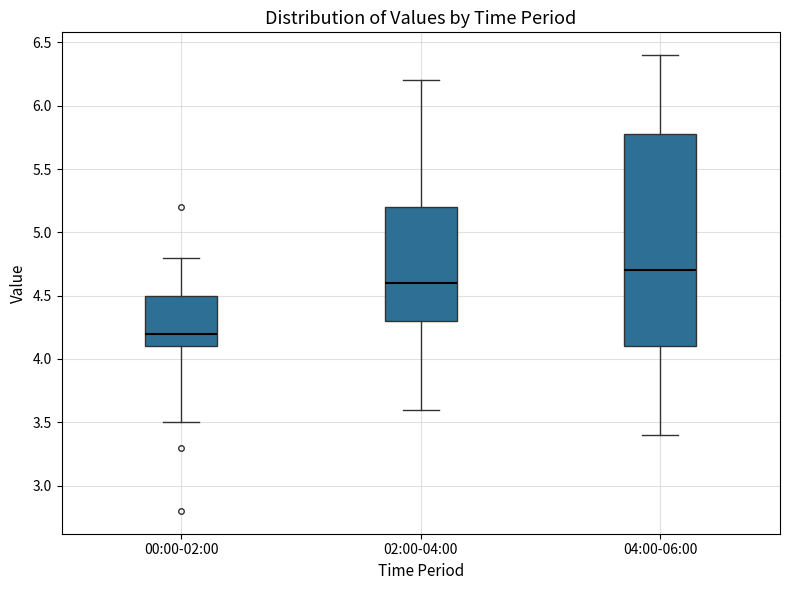

Which box has the lowest median line?

00:00-02:00